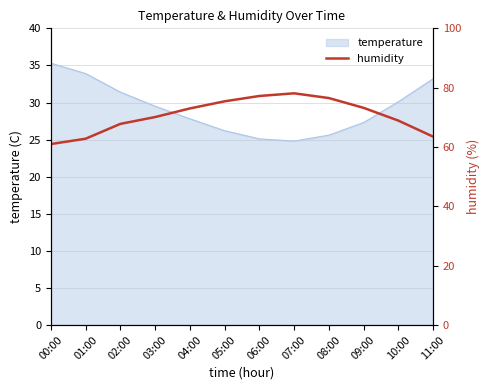

The chart shows a value of 61.0 at 00:00. True or false?

True